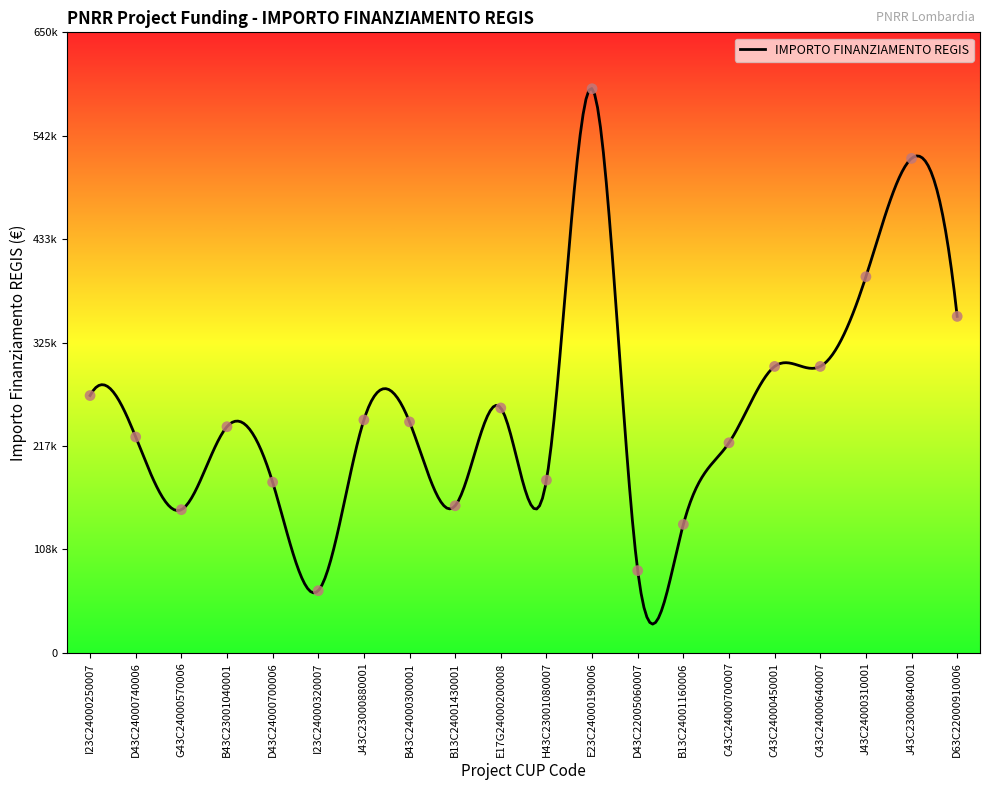

What is the ratio of the value at D43C24000700006 to the value at B43C24000300001?

0.7